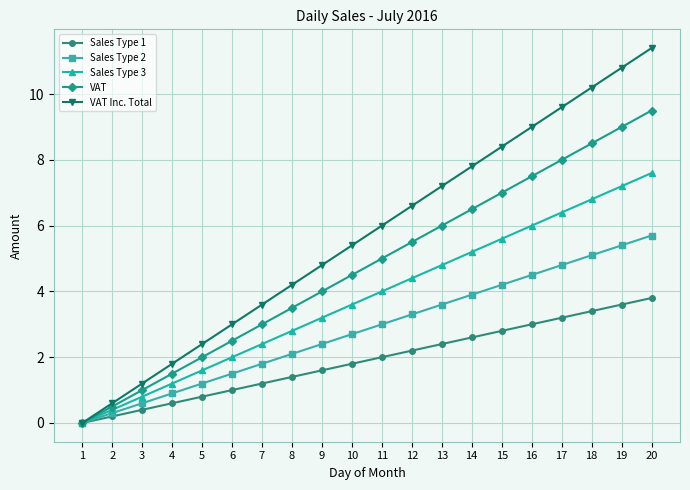

At which category is the sum across all series the highest?

20